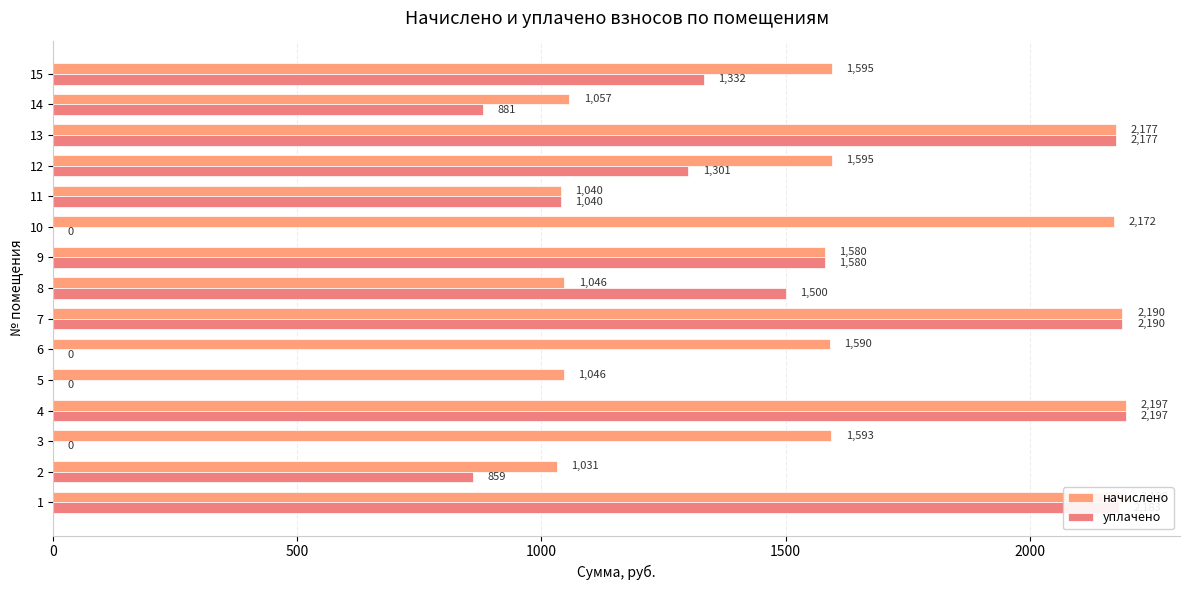

How many bars are there in total?

30